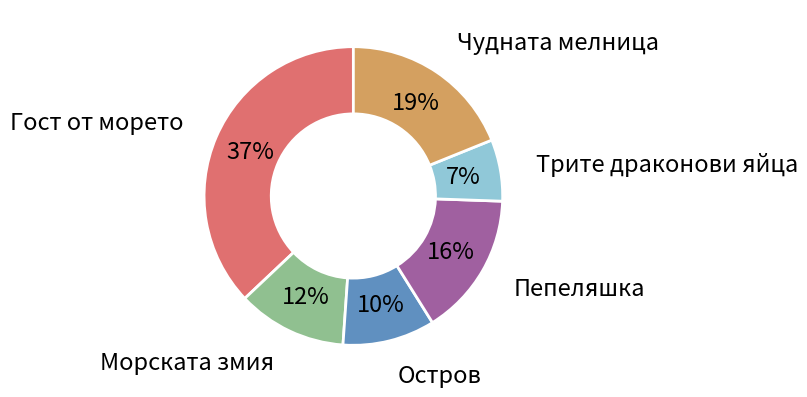

Does any single category account for the majority?

No